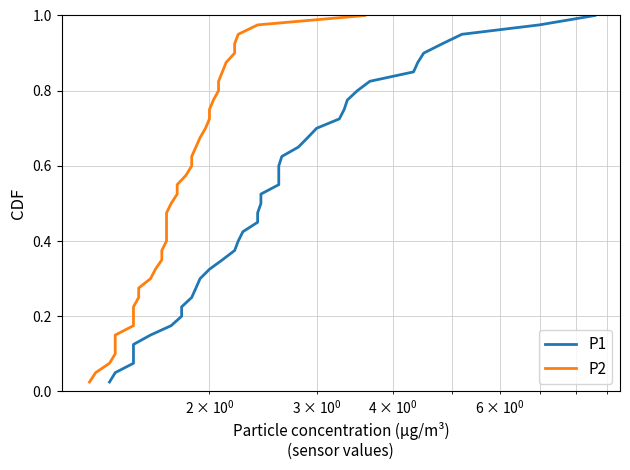

Rank the series by their maximum value, from highest to lowest.

P1, P2